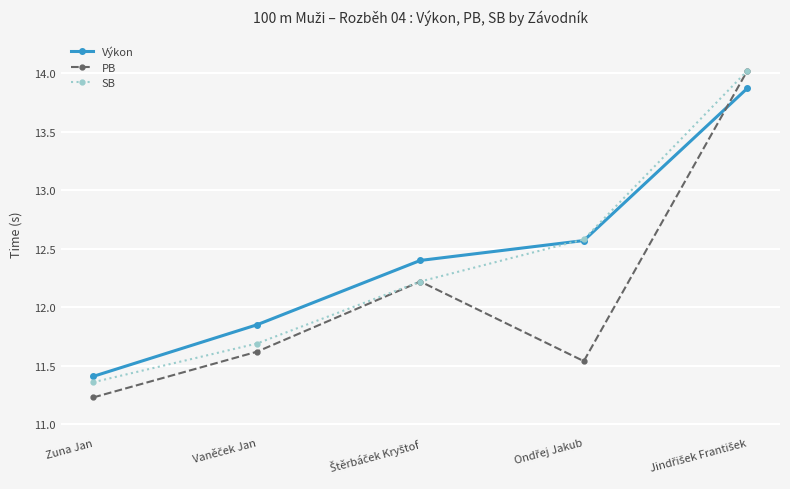

What is the value of the SB point at the 3rd from the left?

12.2